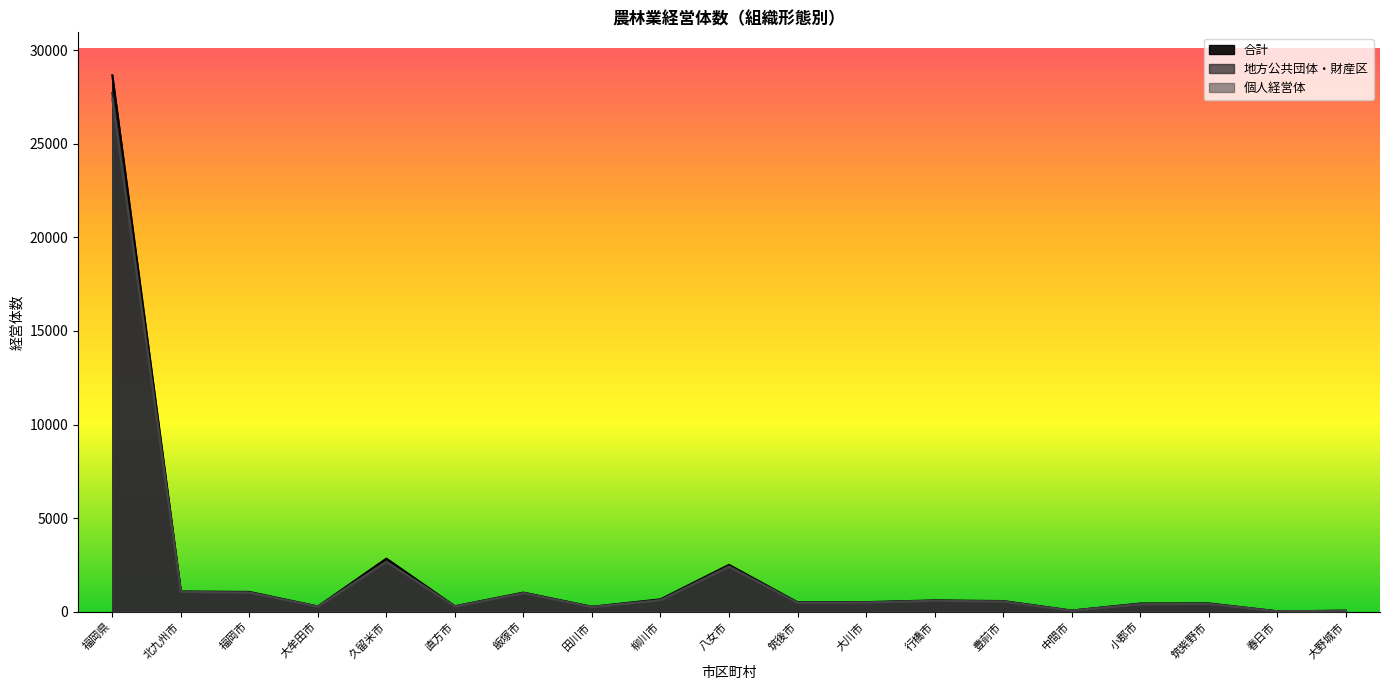

Where is 合計 nearest to the value 14343?

久留米市